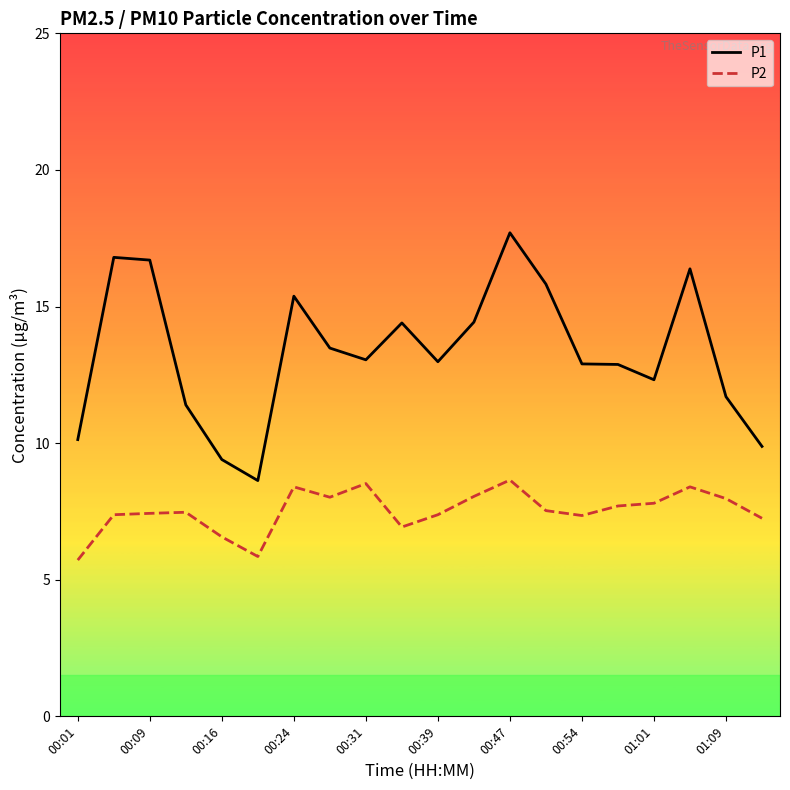

Which series has the largest total across all categories?

P1